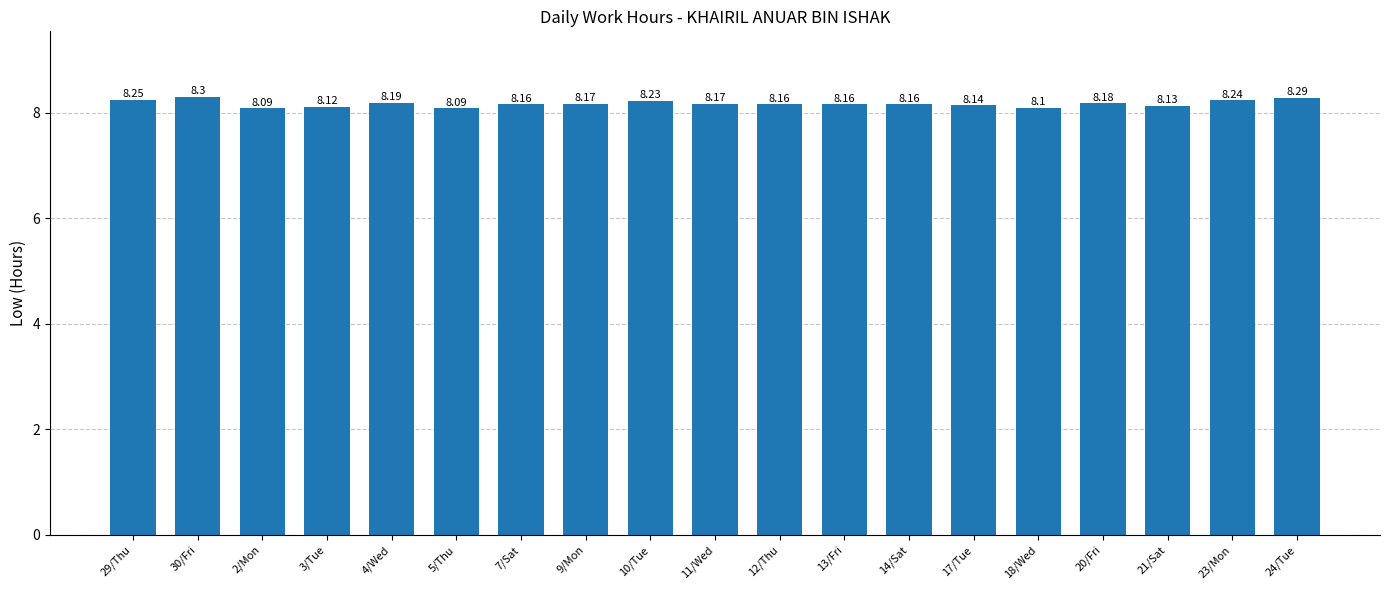

What is the sum of the values at 14/Sat and 29/Thu?

16.4